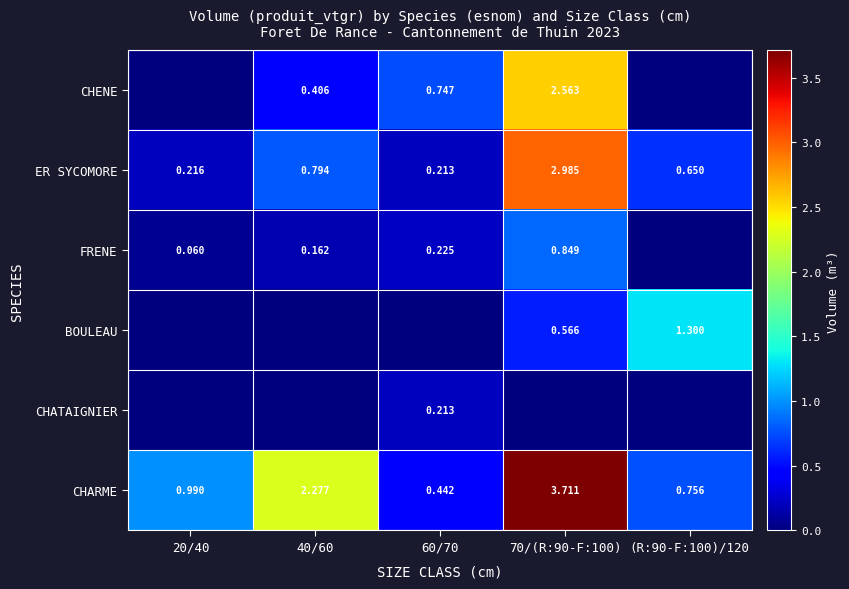

What is the sum of all CHARME values?

8.2